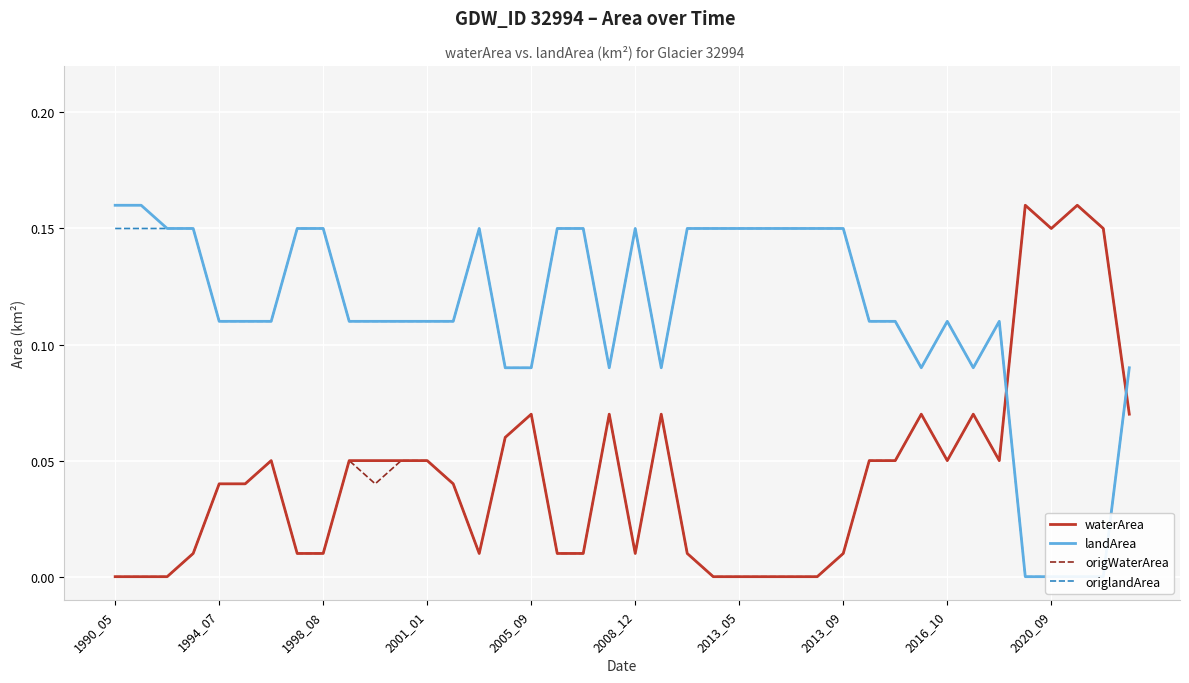

What is the difference between the origWaterArea values at 23 and 35?

0.2